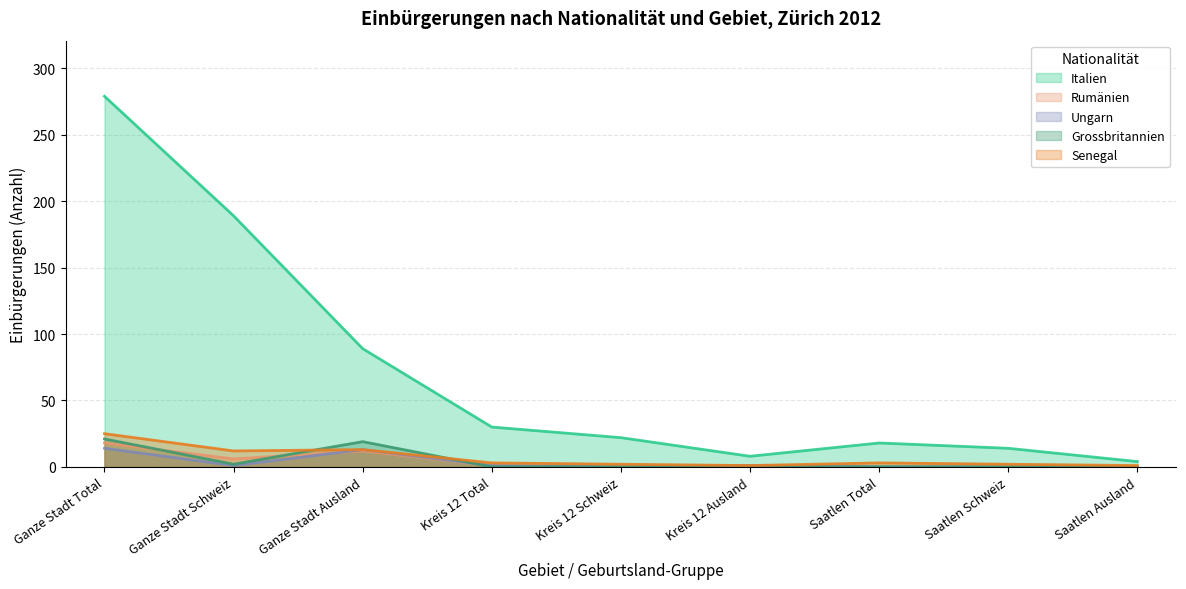

True or false: Grossbritannien has more than 2 points higher than both neighbors.

False